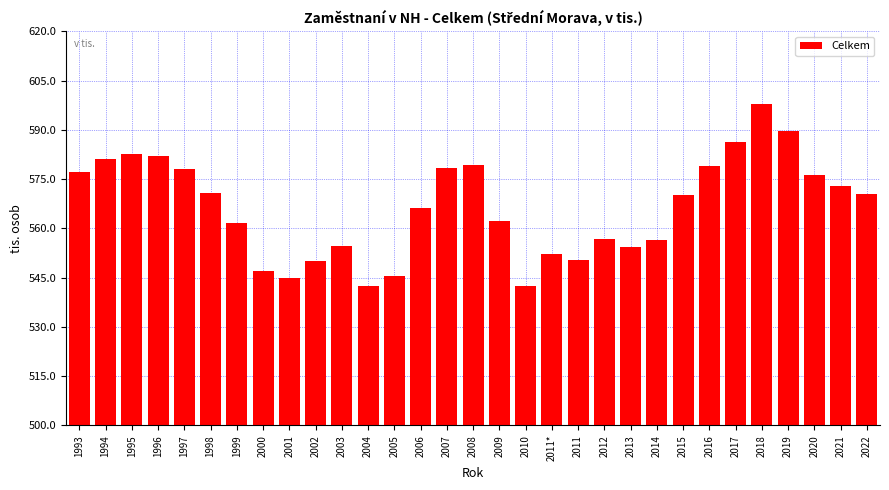

What position from the left is 2021?

30